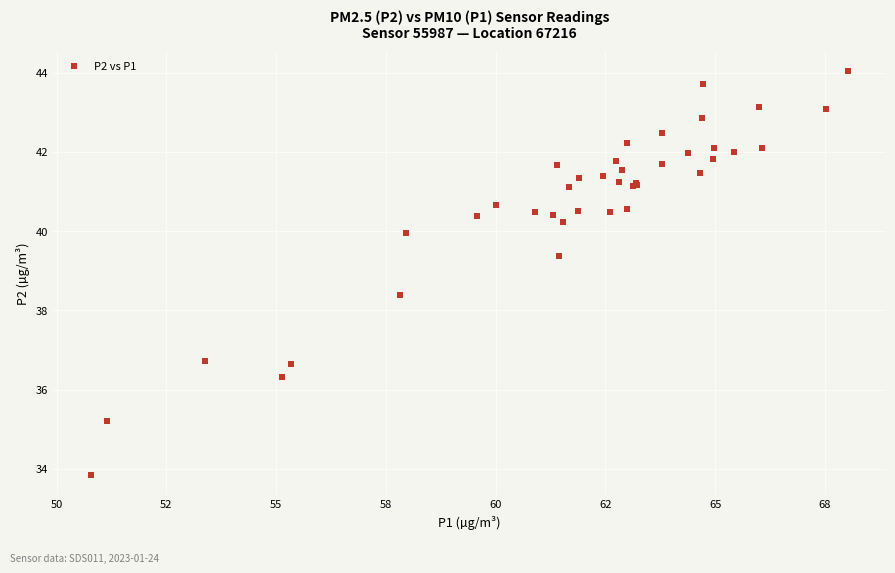

What Y value in the scatter plot is closest to 38?

38.4